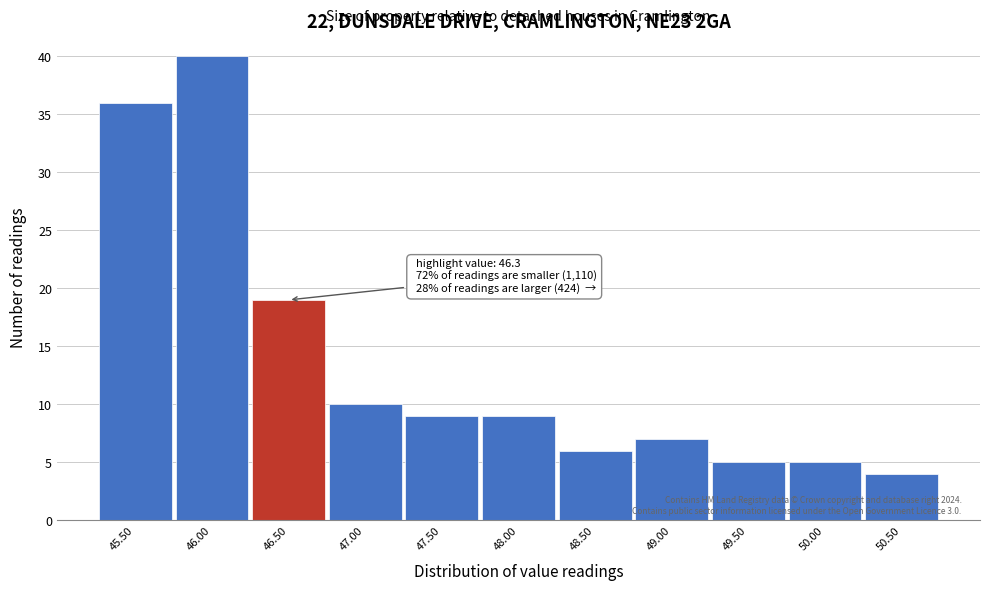

Over which range of the x-axis is the bar tallest?

45.75 to 46.25